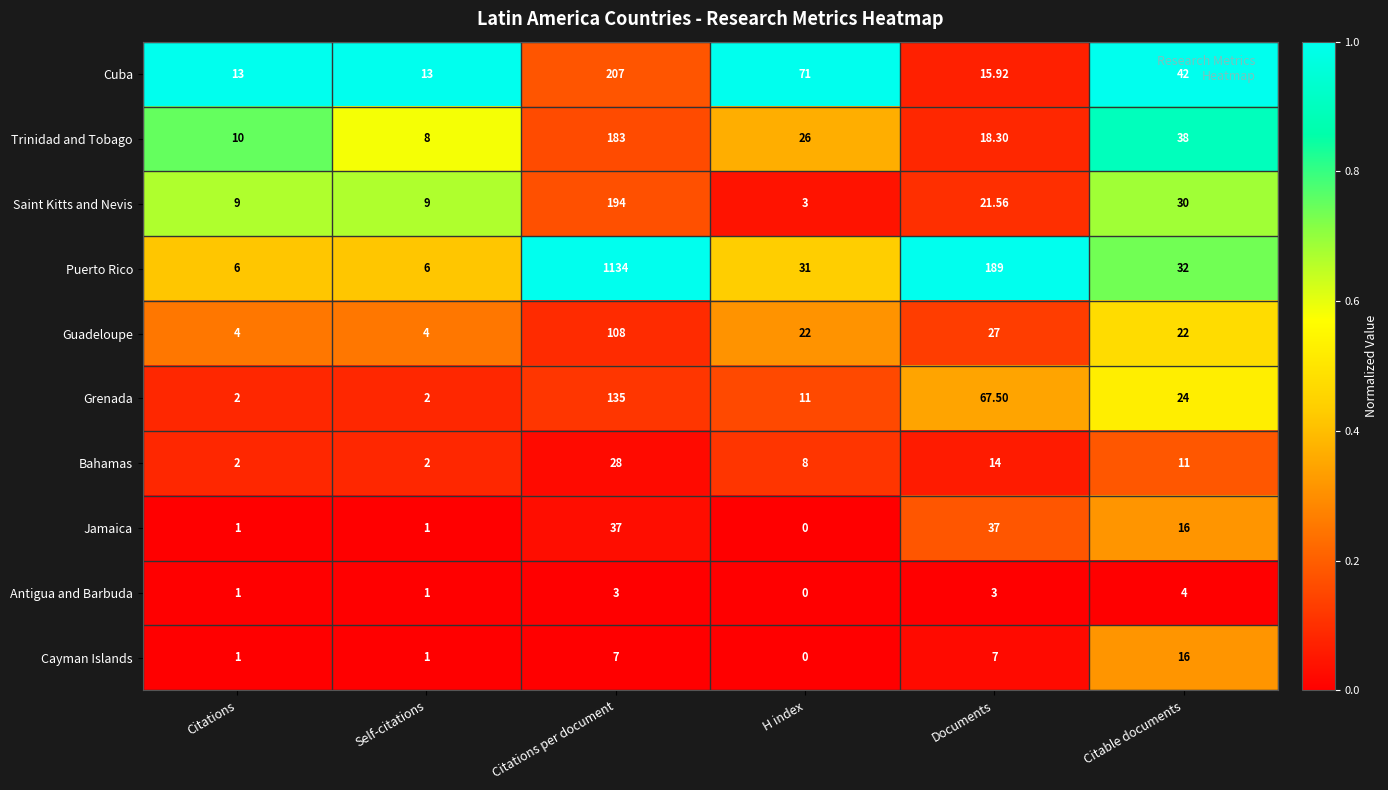

List the labels in order of Trinidad and Tobago value, largest first.

Citations per document, Citable documents, H index, Documents, Citations, Self-citations